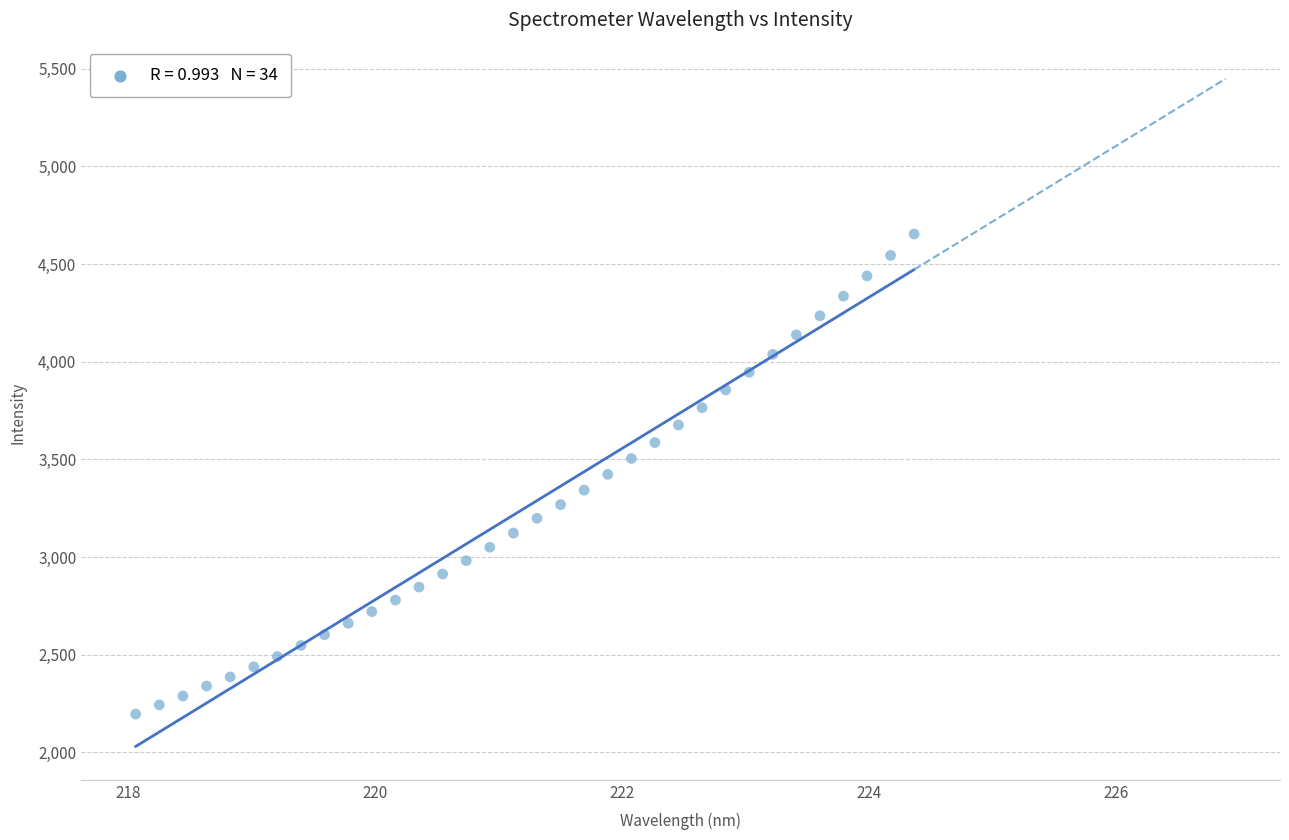

What is the range of Y values (max minus min)?

2458.3